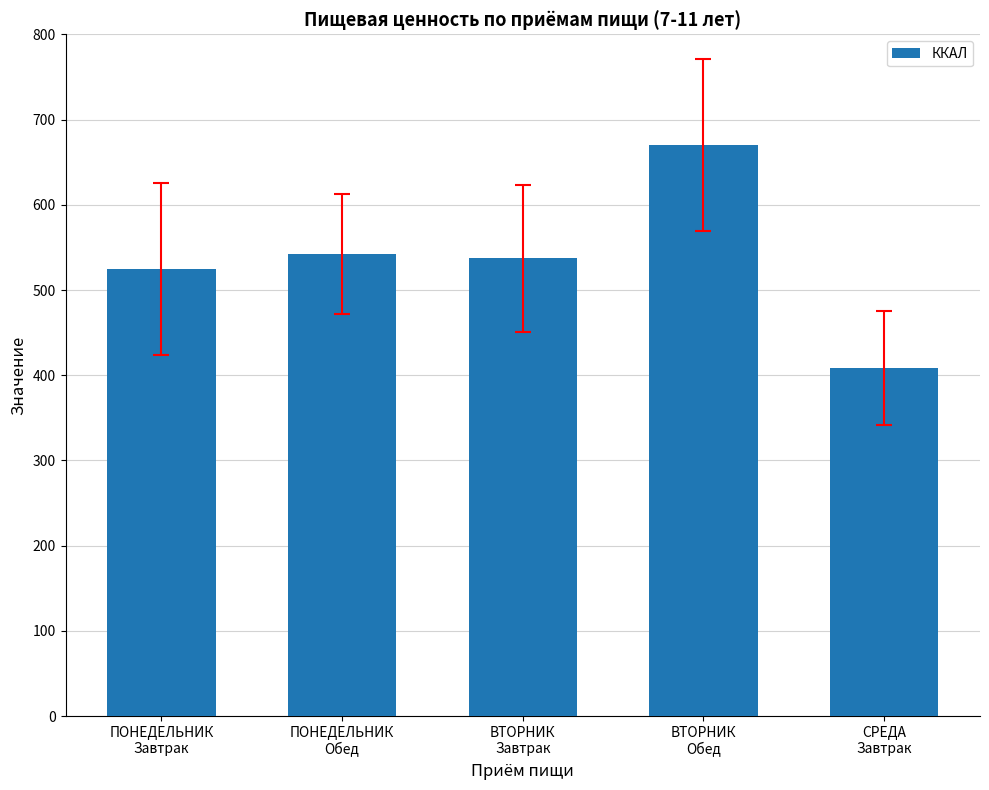

What is the value of the 5th bar from the left?

408.6